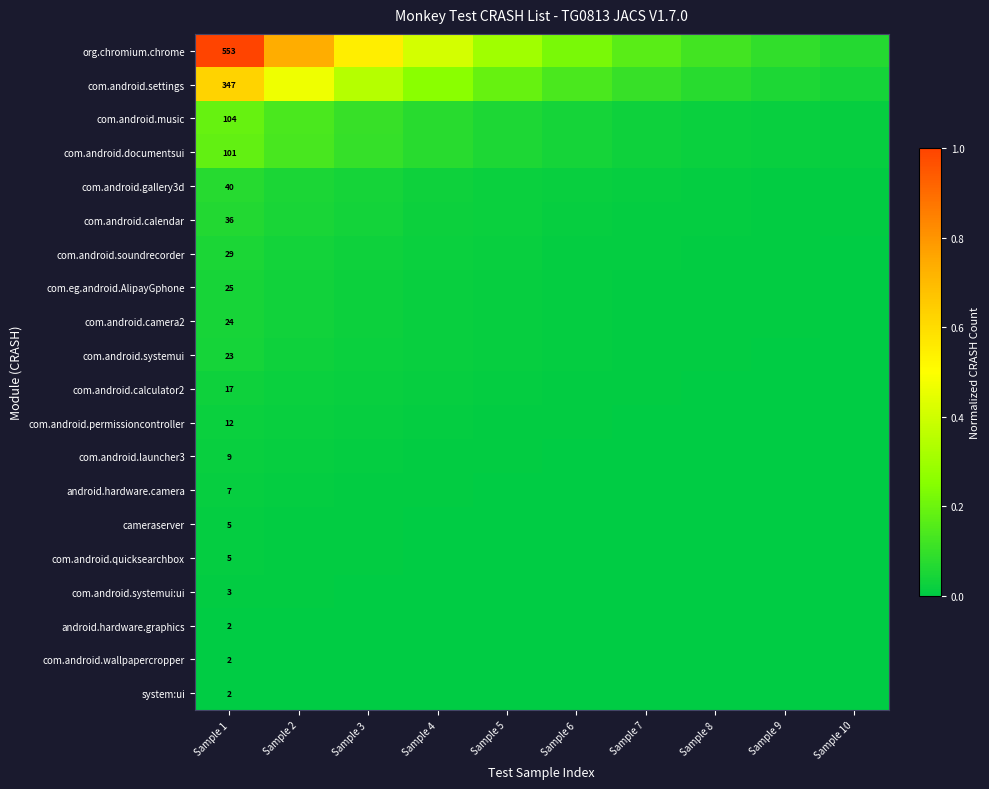

How many series are shown in this chart?

20